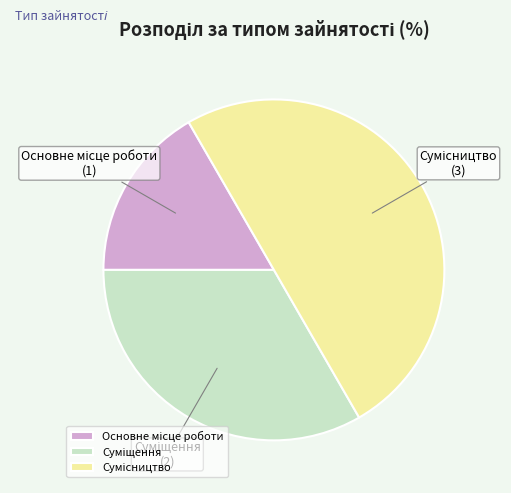

Count the number of slices in the pie.

3